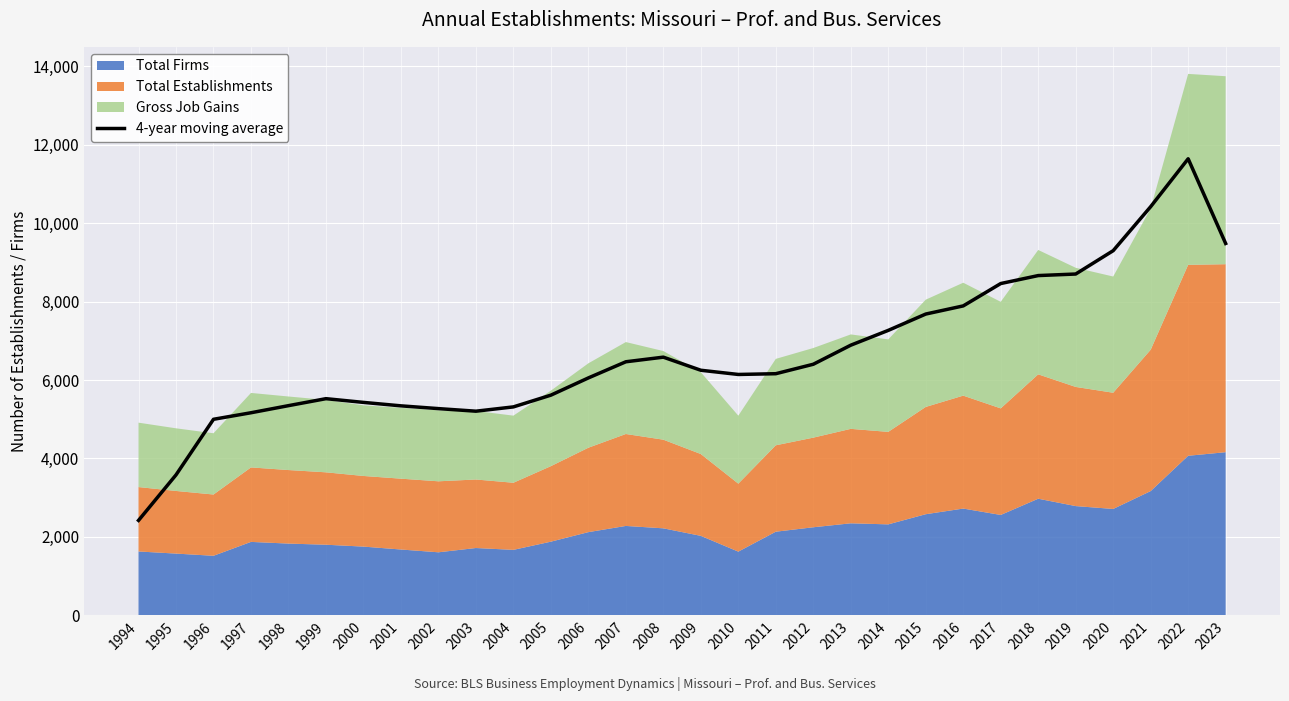

At which category does the chart reach its peak across all series?

2022